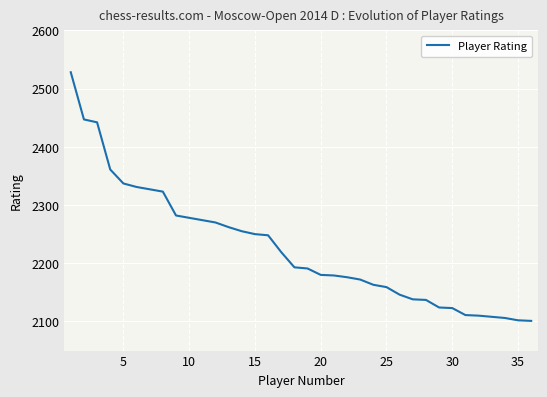

What is the smallest value displayed?

2101